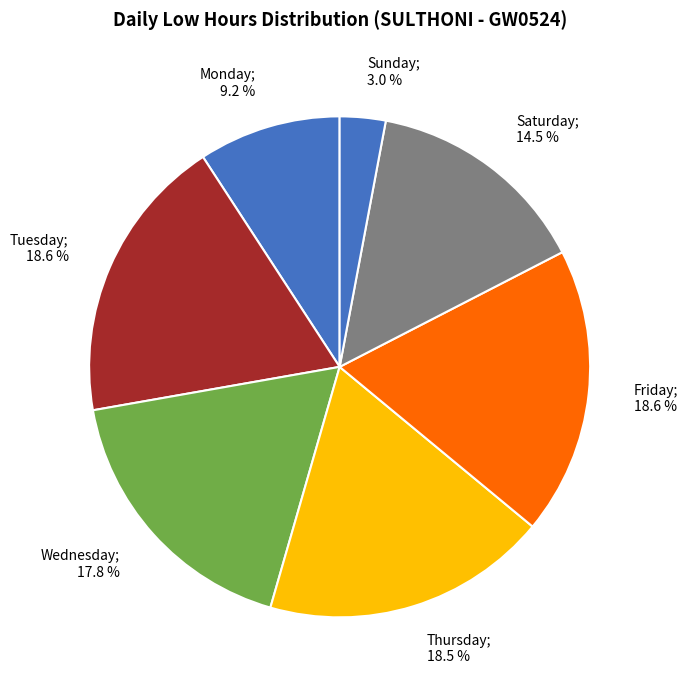

How many segments does this pie chart have?

7